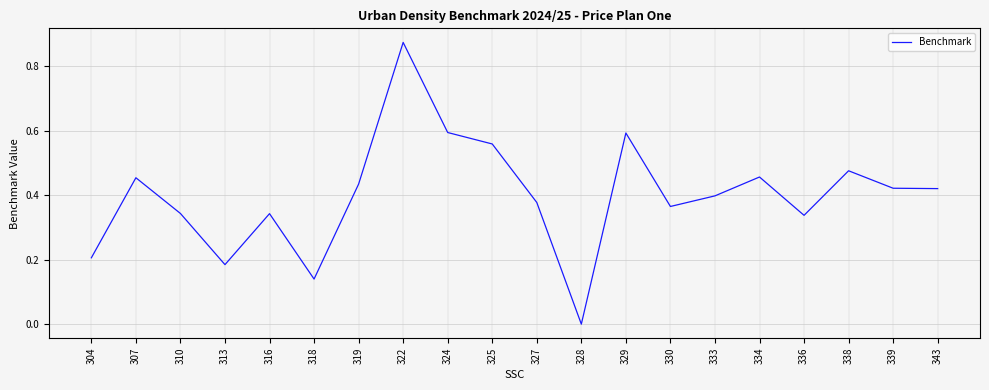

At which category does the chart reach its minimum across all series?

328